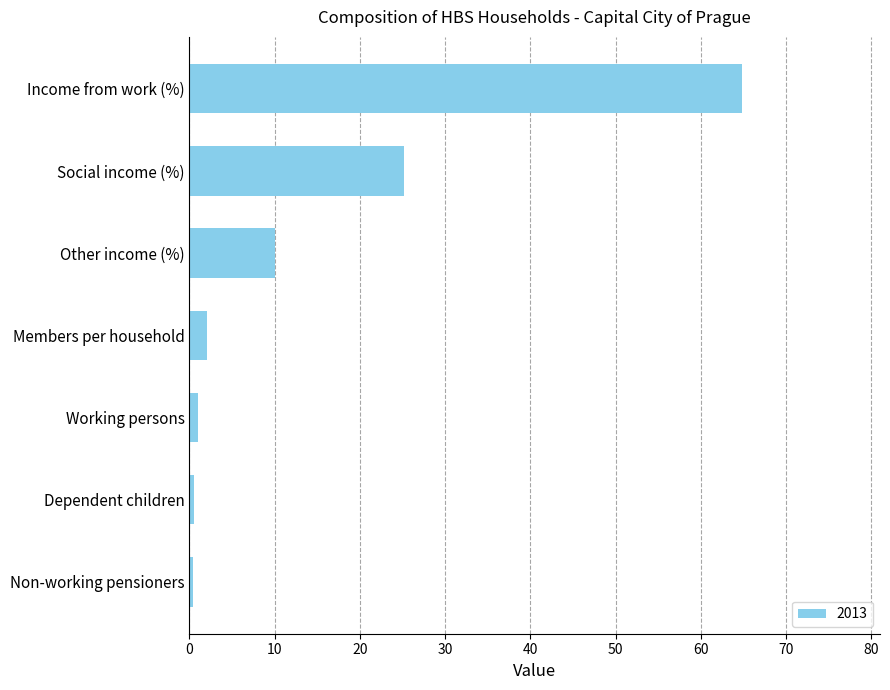

The chart shows a value of 2.1 at Members per household. True or false?

True